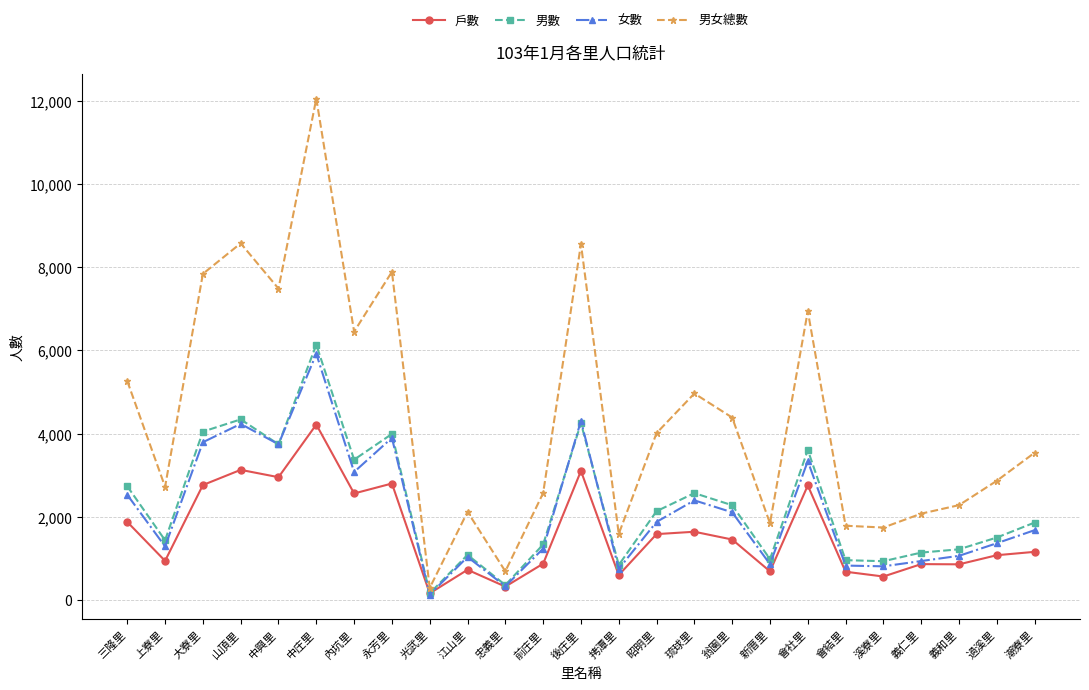

Which series has the largest total across all categories?

男女總數